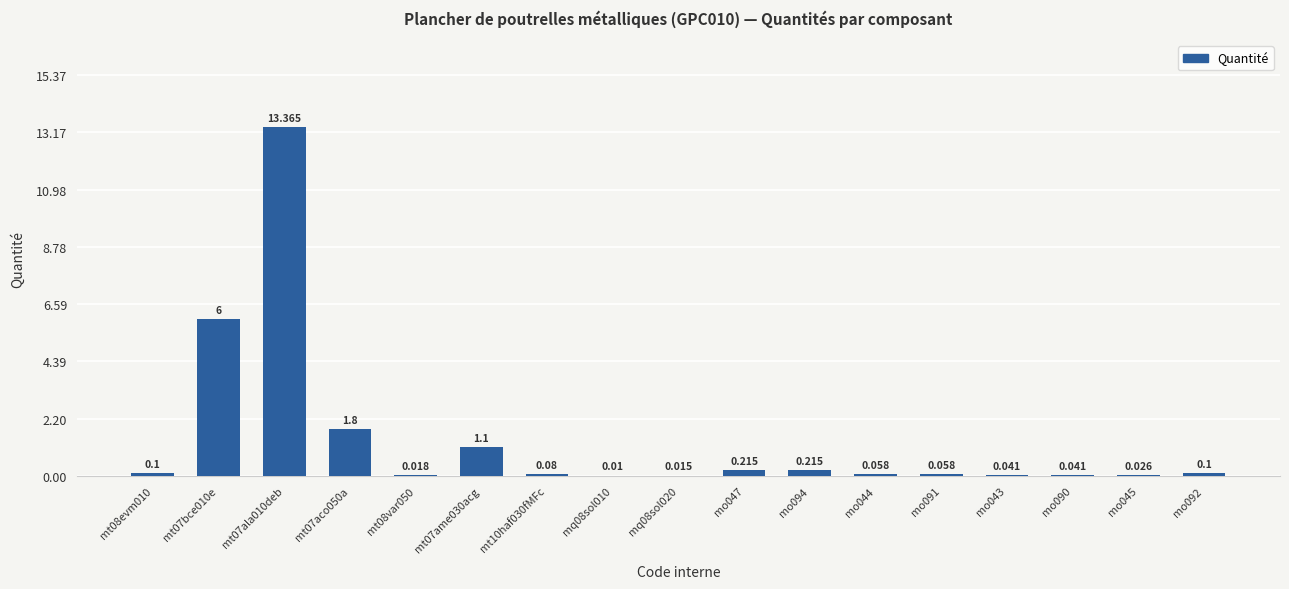

What is the change in value from mt07ame030acg to mo044?

-1.0